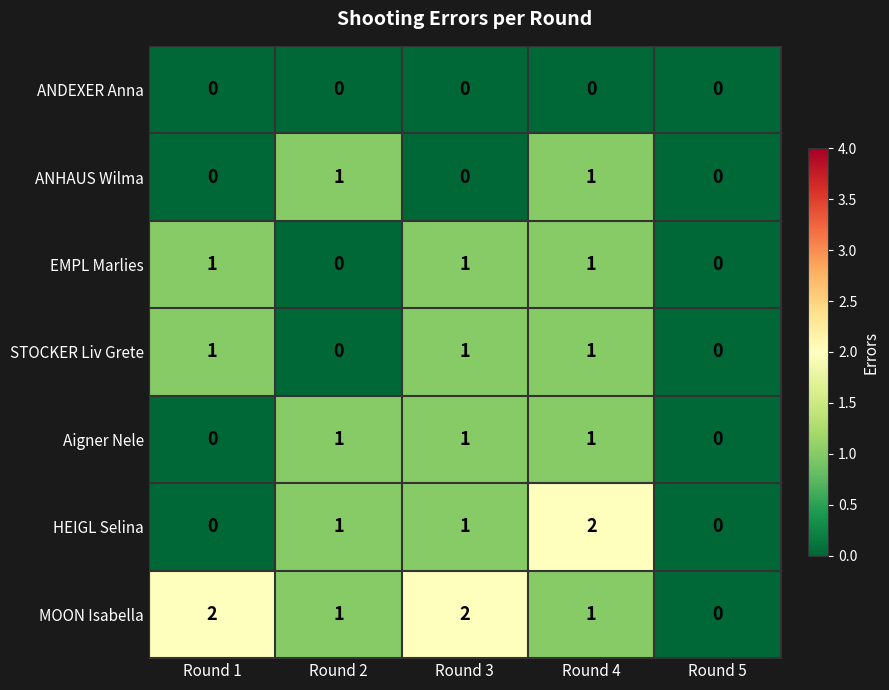

Which series has the largest total across all categories?

MOON Isabella